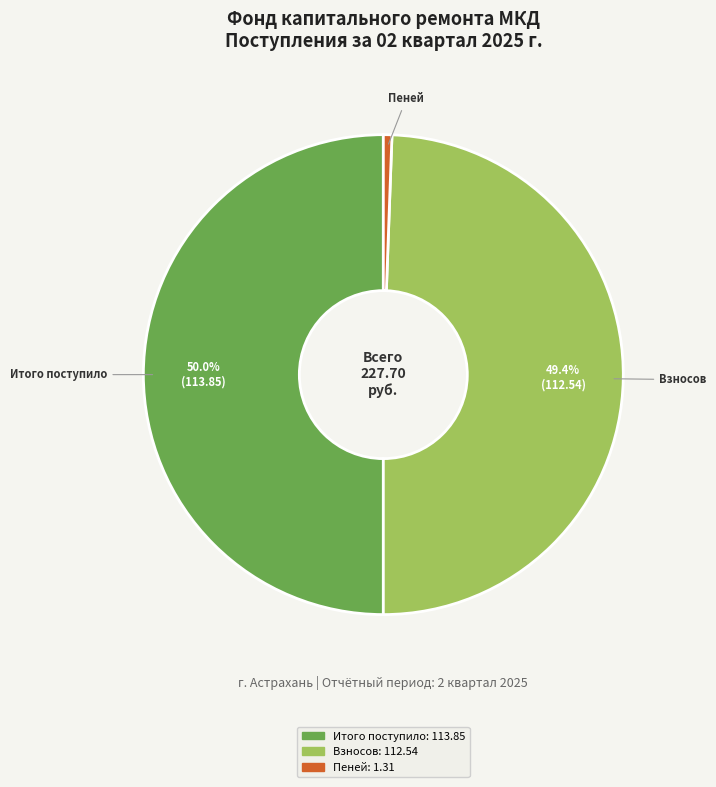

How many segments does this pie chart have?

3